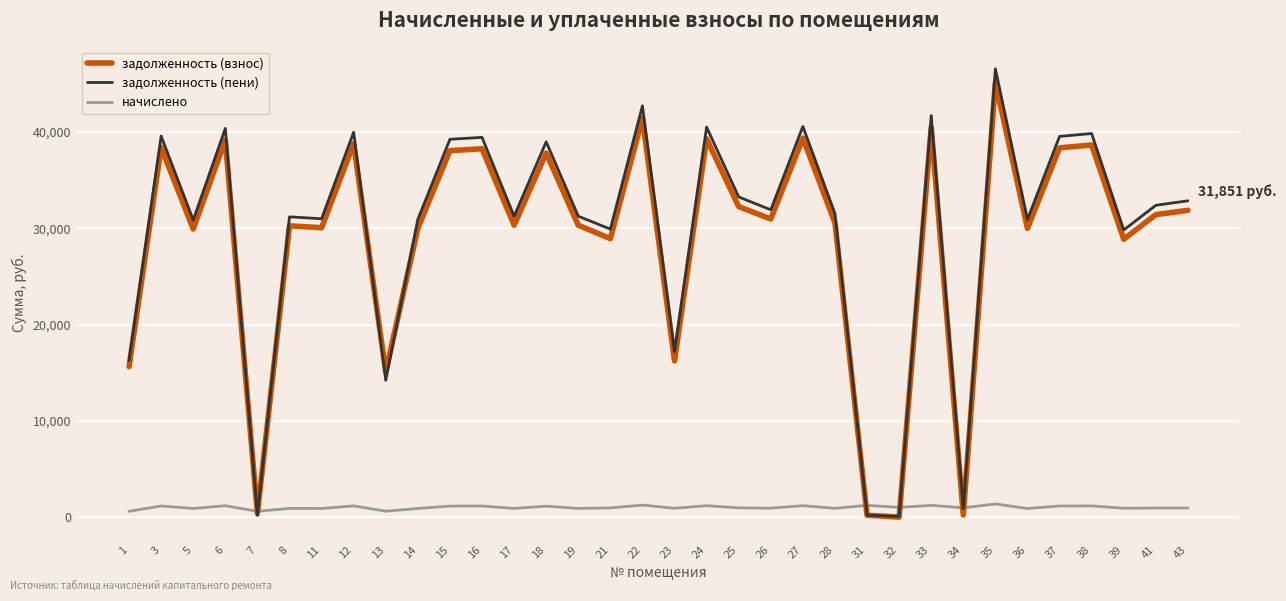

Rank the series by their maximum value, from highest to lowest.

задолженность (пени), задолженность (взнос), начислено